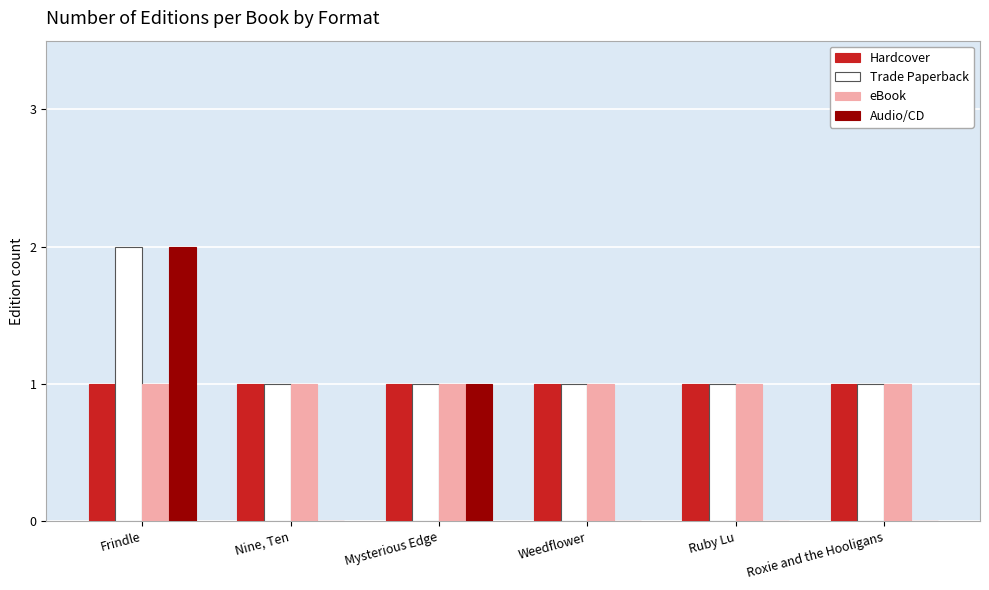

At which label does Audio/CD reach its peak?

Frindle